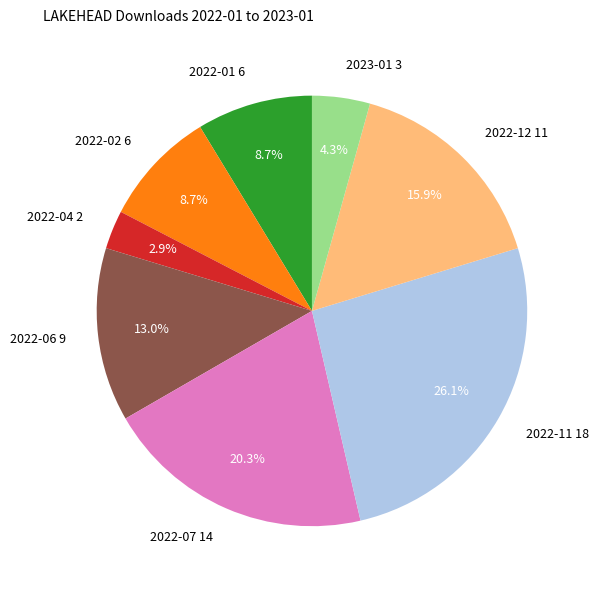

Which slice is the smallest?

2022-04 2